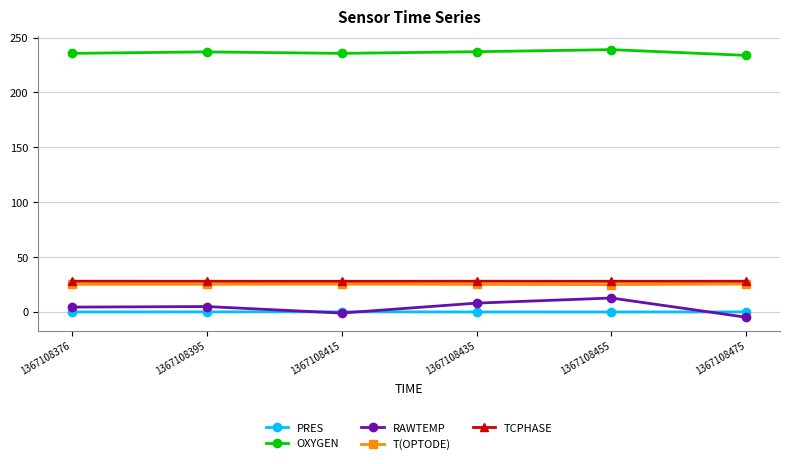

What is the maximum value for T(OPTODE)?

25.3